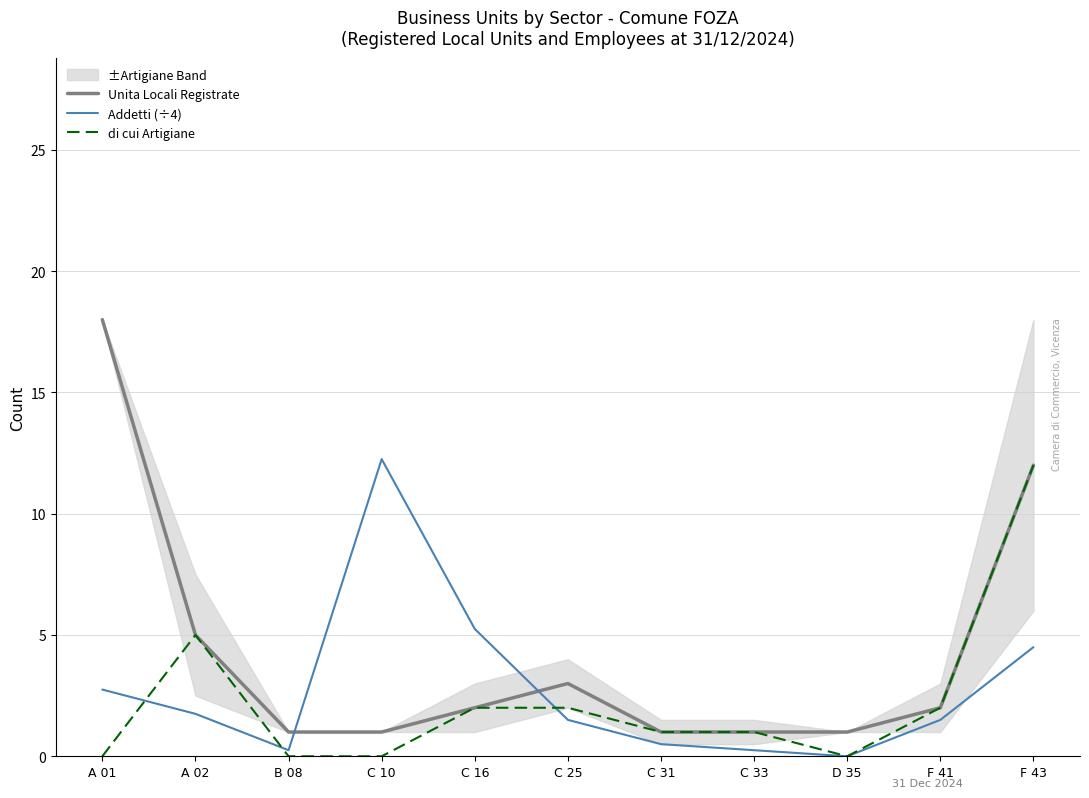

How many times do Addetti (÷4) and di cui Artigiane cross each other?

3